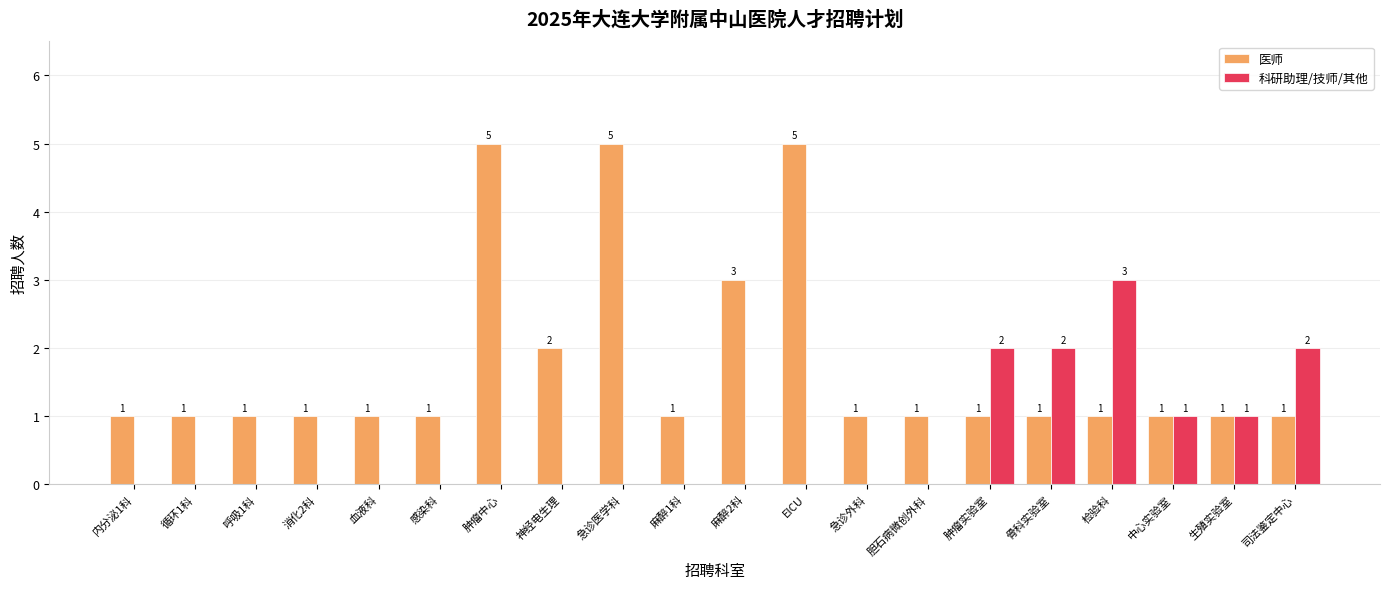

Reading right to left, transcribe all the data shown in this chart.

医师: 1	1	1	1	1	1	1	1	5	3	1	5	2	5	1	1	1	1	1	1
科研助理/技师/其他: 2	1	1	3	2	2	0	0	0	0	0	0	0	0	0	0	0	0	0	0